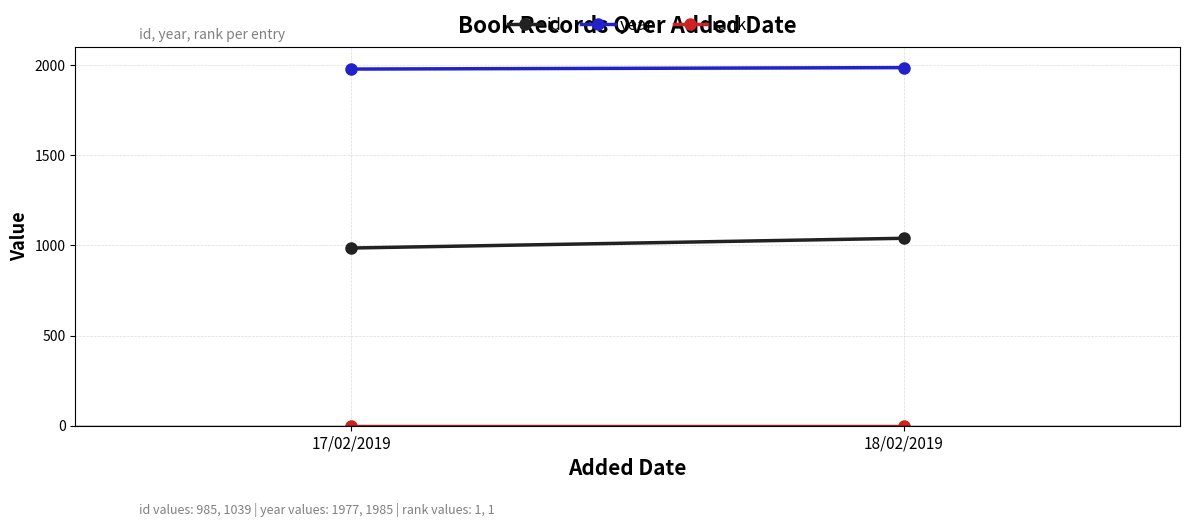

Is it true that rank equals 1 at 18/02/2019?

True